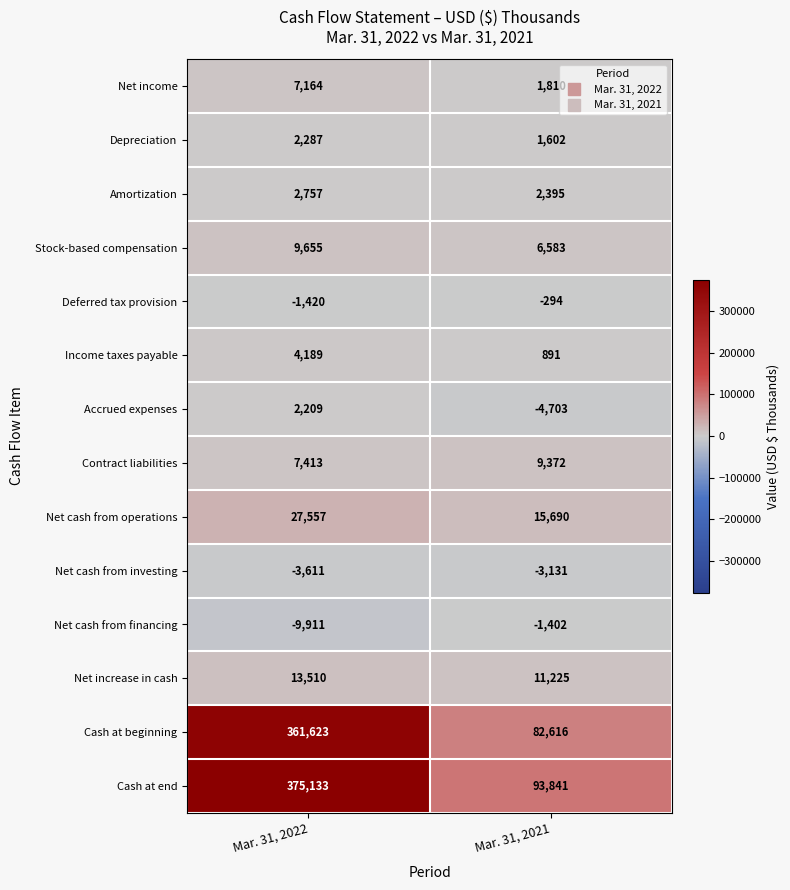

At Mar. 31, 2022, list the series in order from largest to smallest.

Cash at end, Cash at beginning, Net cash from operations, Net increase in cash, Stock-based compensation, Contract liabilities, Net income, Income taxes payable, Amortization, Depreciation, Accrued expenses, Deferred tax provision, Net cash from investing, Net cash from financing